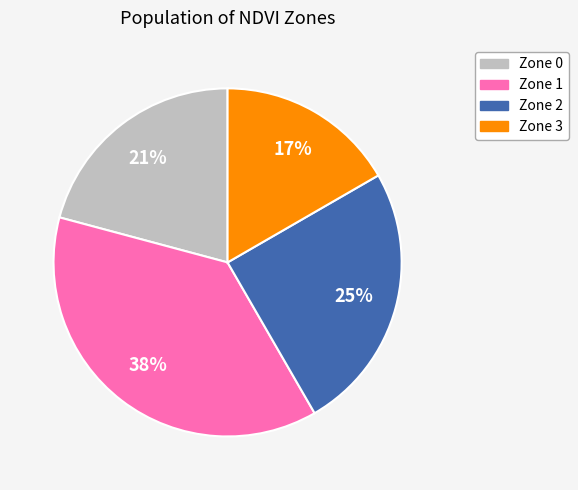

To the nearest percent, what is the difference between the Zone 1 and Zone 0 slice percentages?

17%